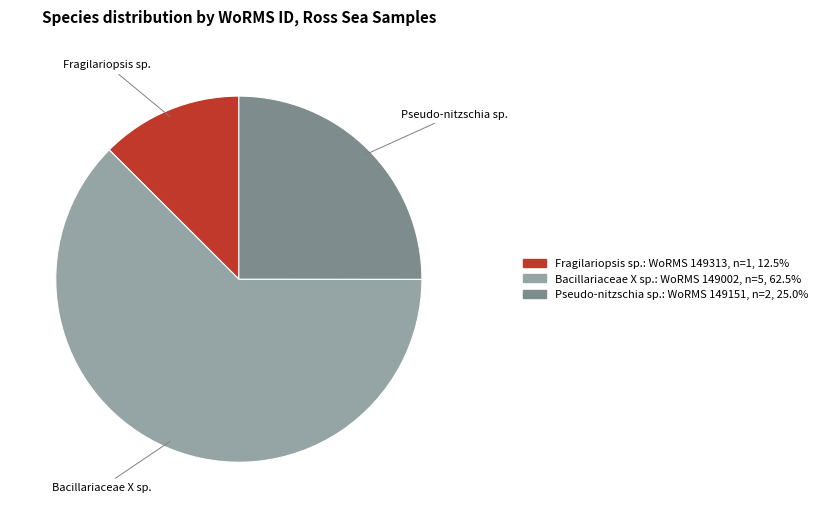

Does any single category account for the majority?

Yes